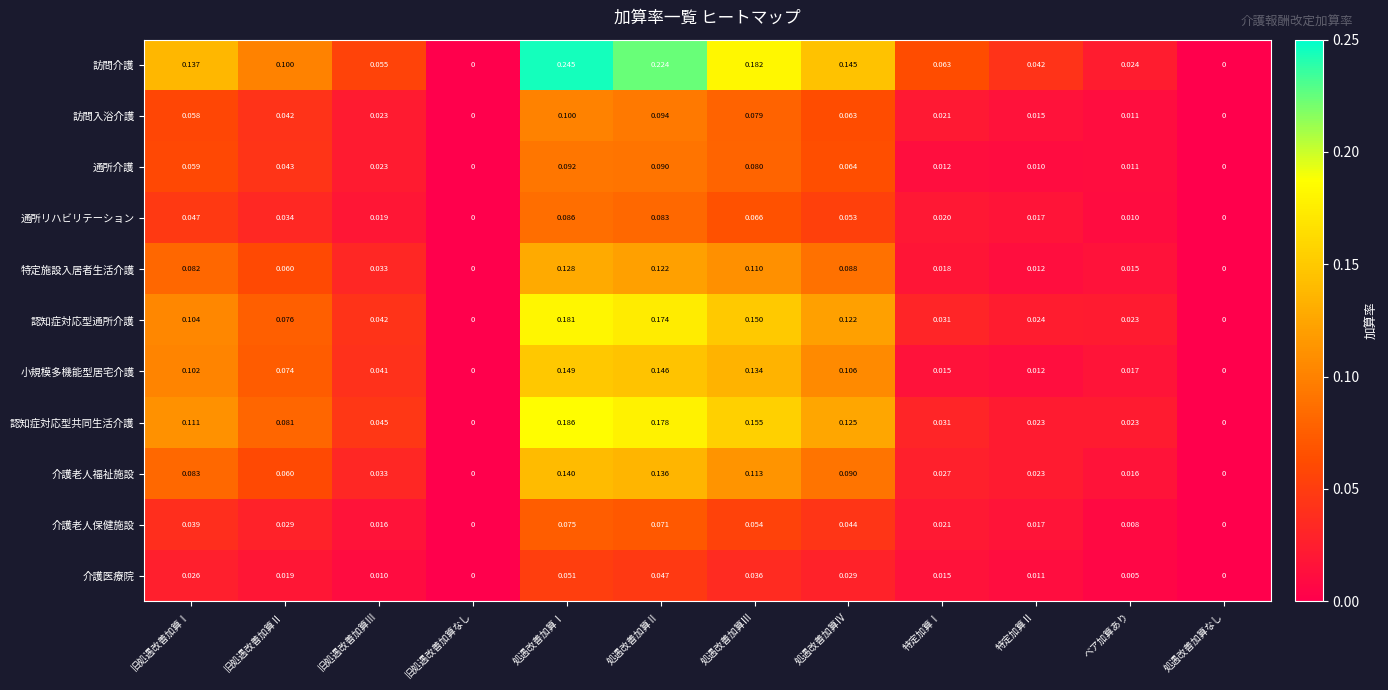

Is the value of 訪問介護 at 処遇改善加算Ⅱ greater than the value of 通所介護 at 処遇改善加算Ⅳ?

Yes